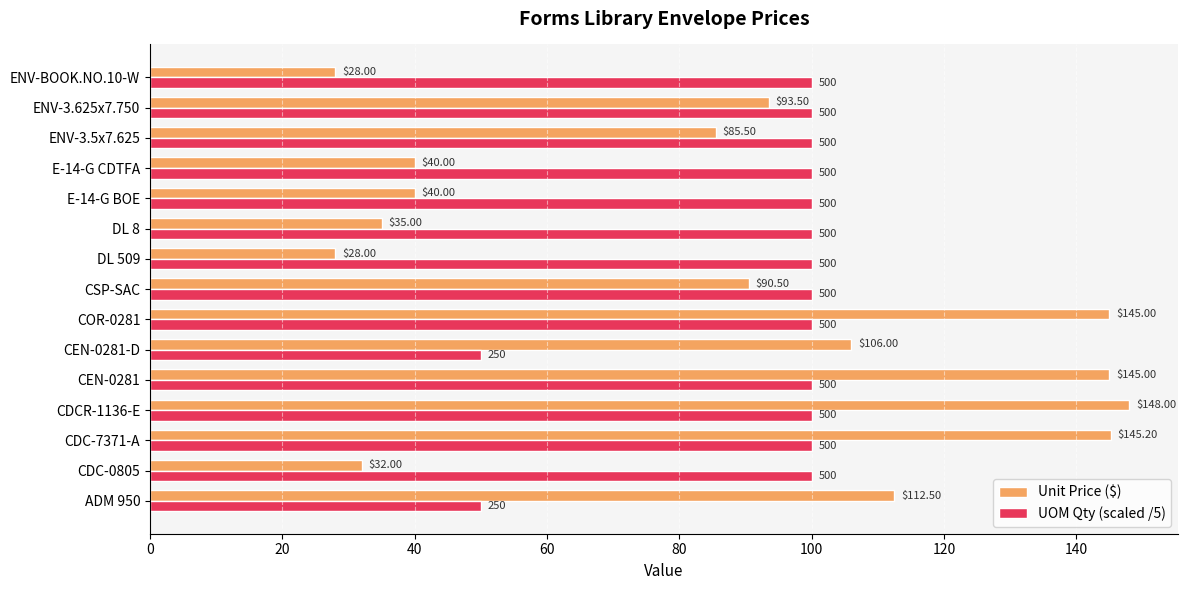

Which series has the largest total across all categories?

UOM Qty (scaled /5)